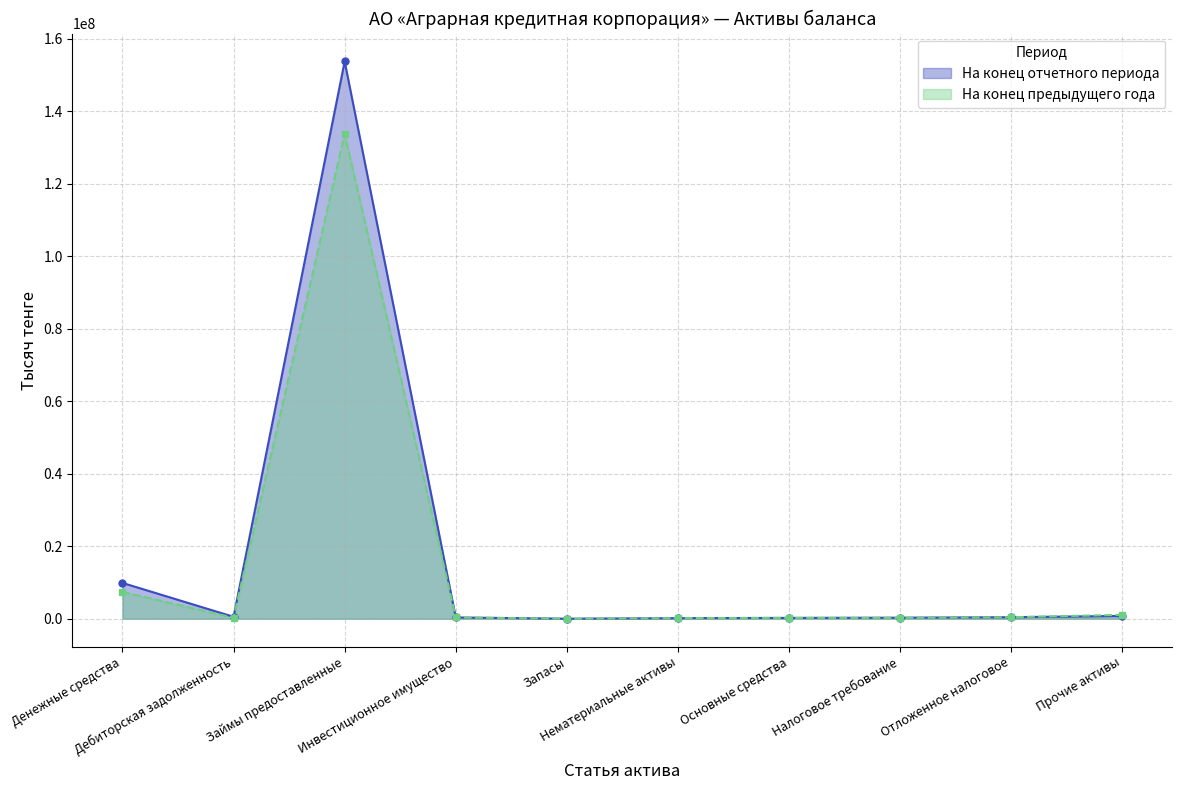

True or false: На конец отчетного периода has a value of 716123 at Отложенное налоговое.

False